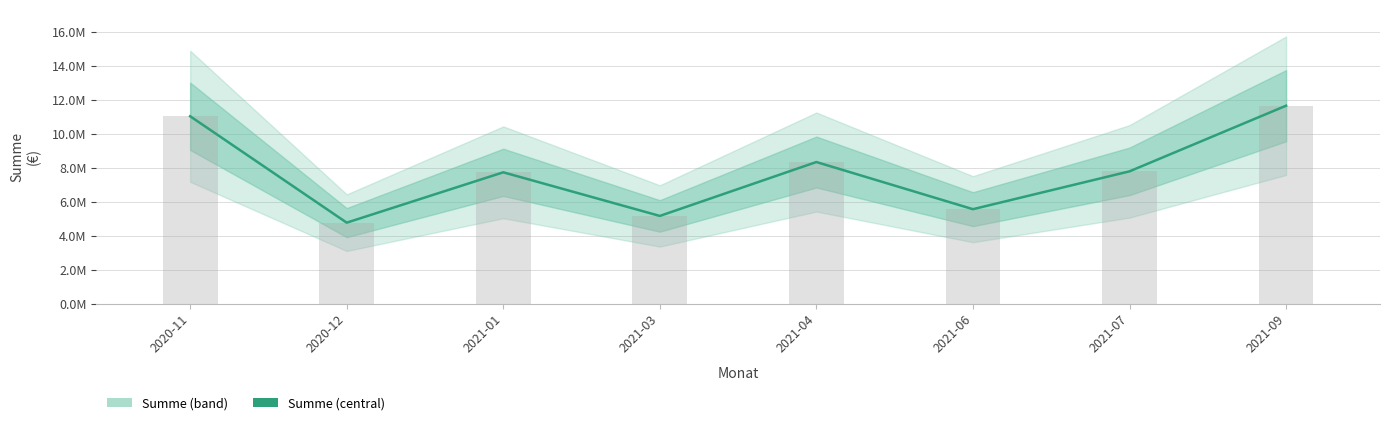

What is the average value?

7743686.5